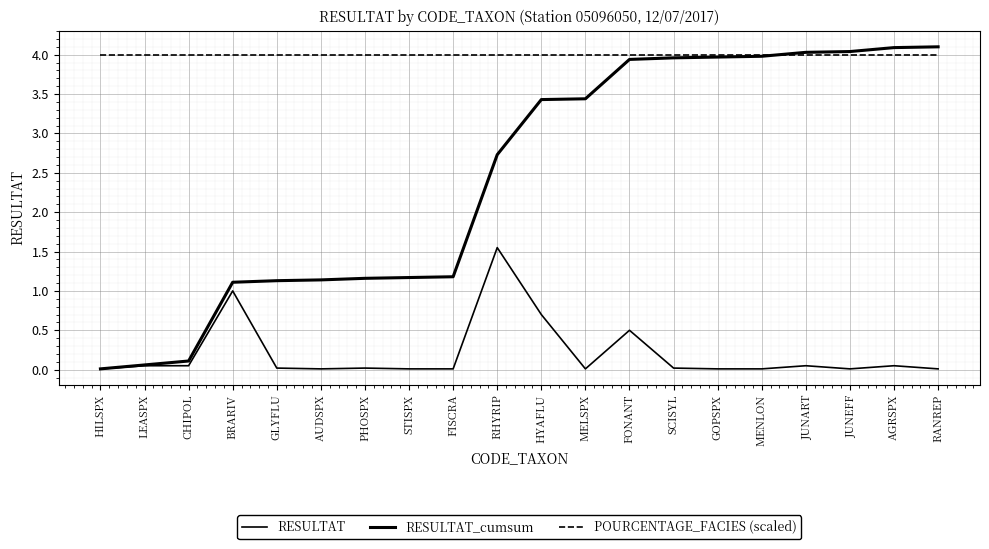

Does the chart display data point markers on the line(s)?

No